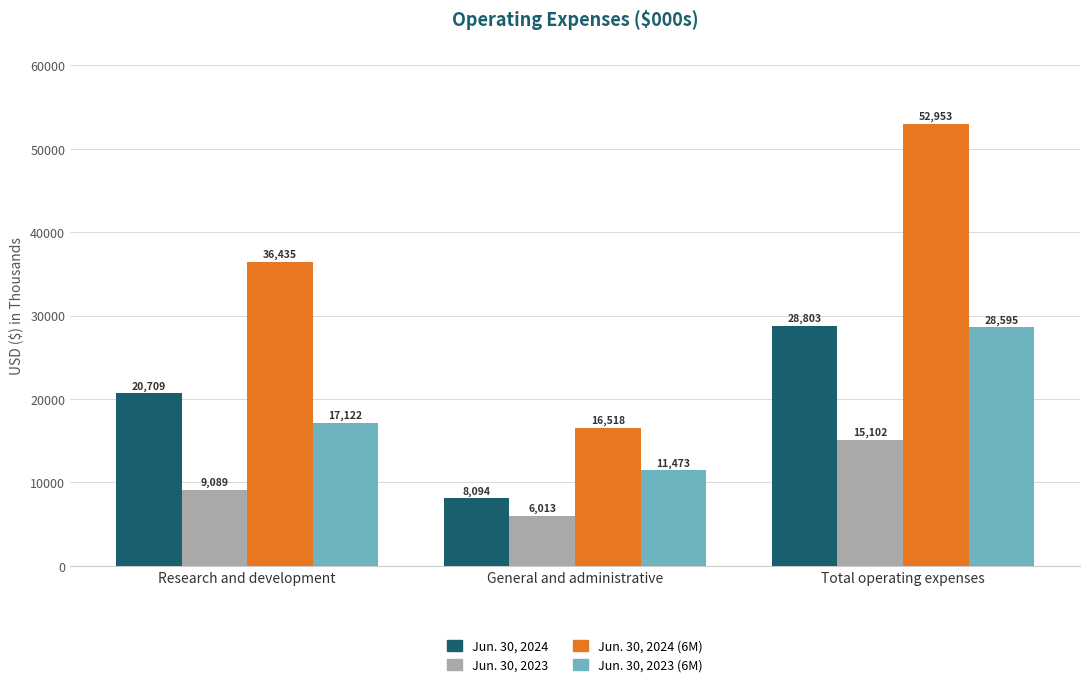

The Jun. 30, 2023 series shows 6013 at General and administrative. True or false?

True